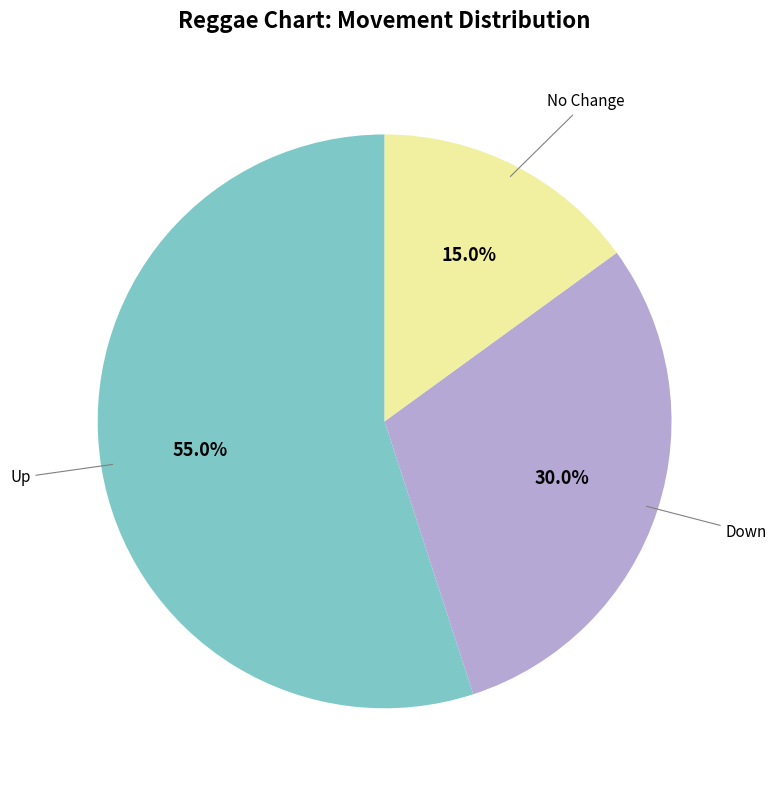

Does any single category account for the majority?

Yes